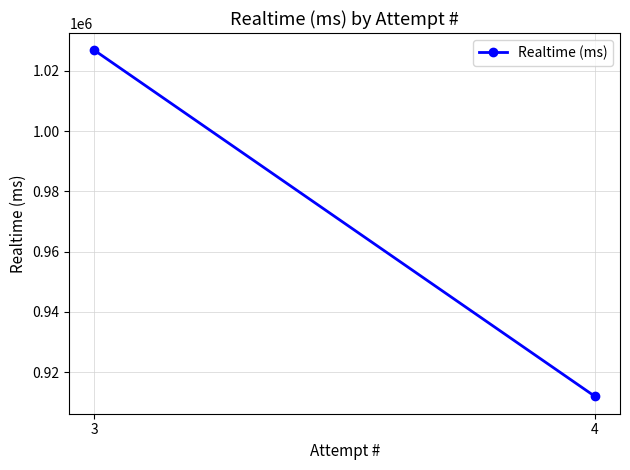

At which category does the chart reach its peak across all series?

3